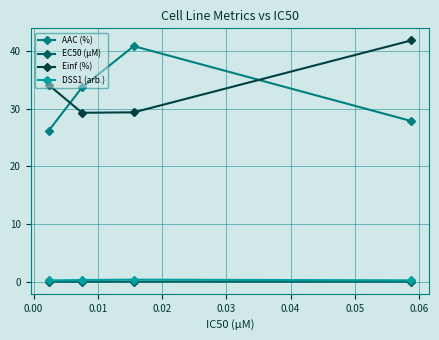

Which series ends up on top after the final intersection of AAC (%) and Einf (%)?

Einf (%)